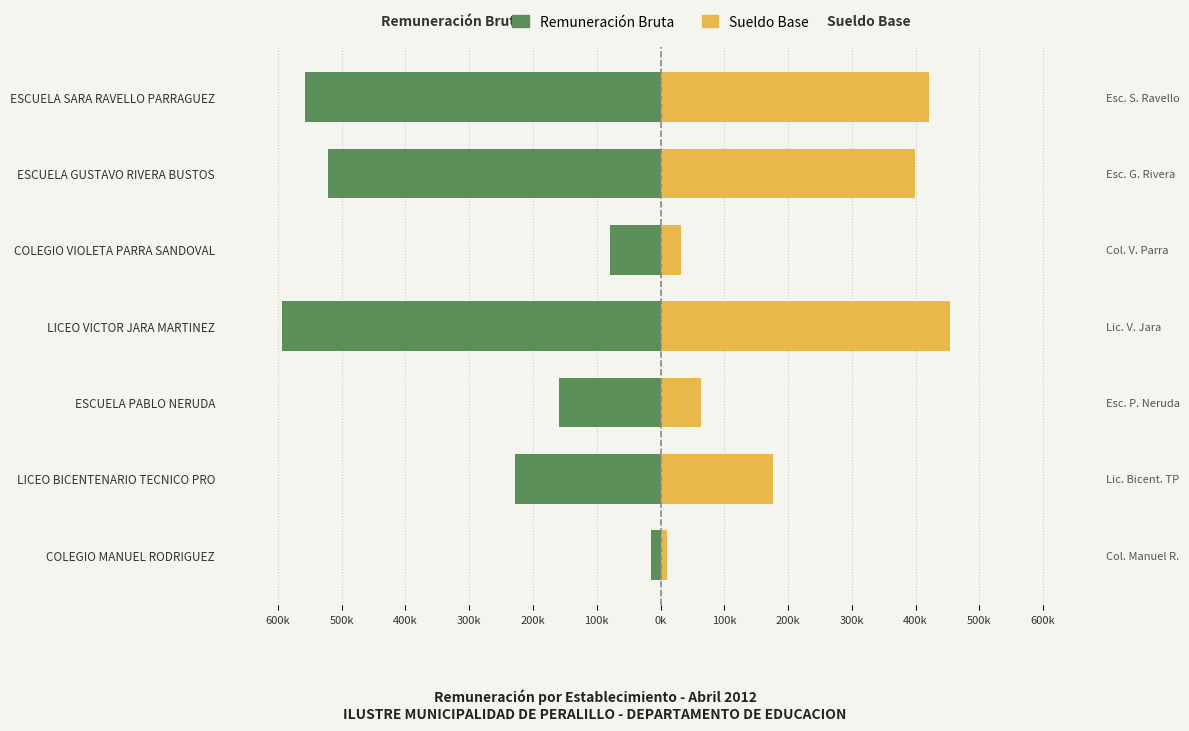

Which series has the widest spread of values?

Remuneración Bruta